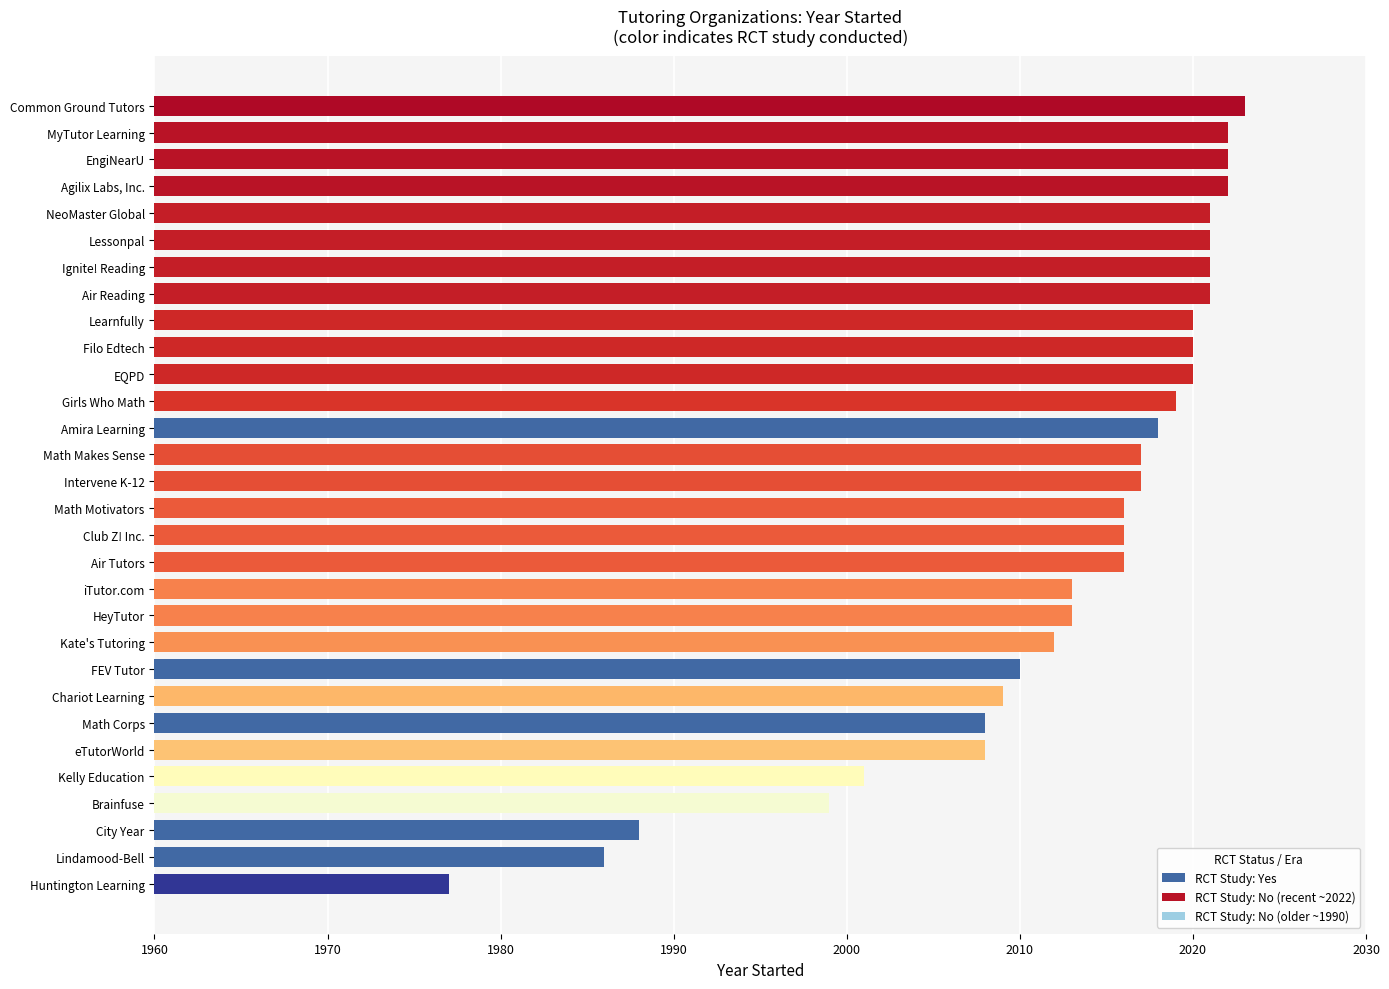

What is the sum of all values?

60376